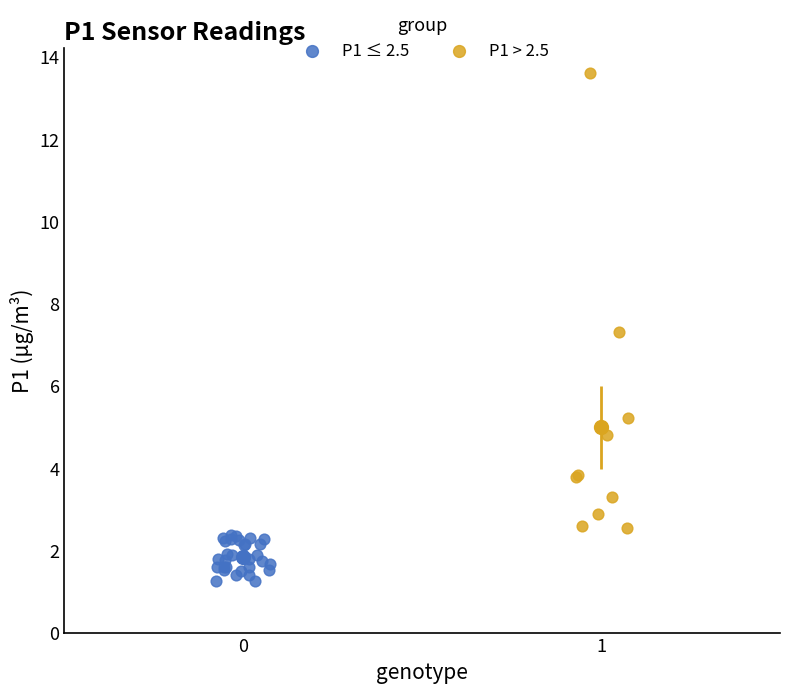

Which series has the largest Y range (max minus min)?

P1 > 2.5